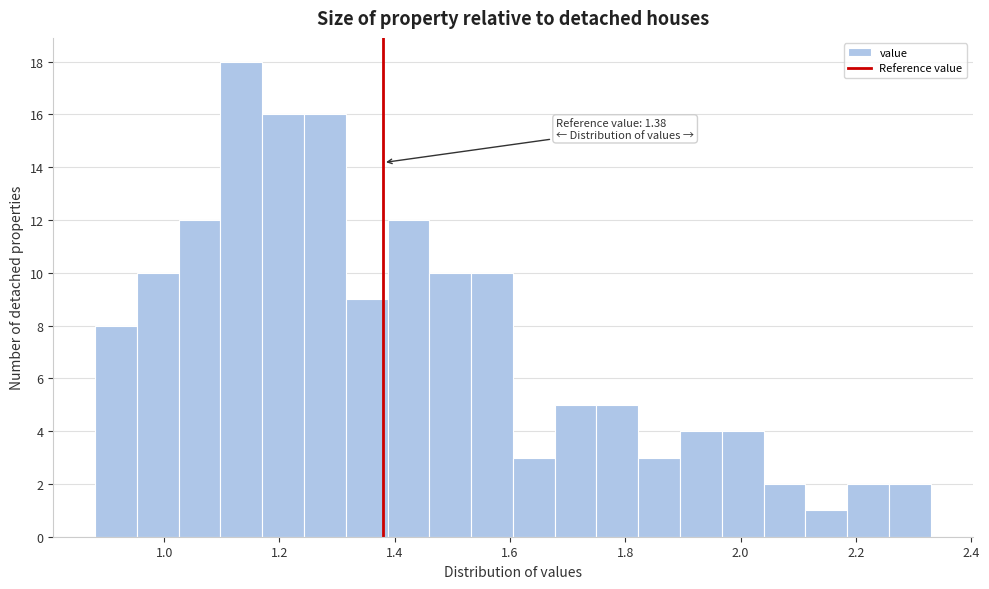

Read against the x-axis, roughly where is the centre of the tallest bar?

1.14